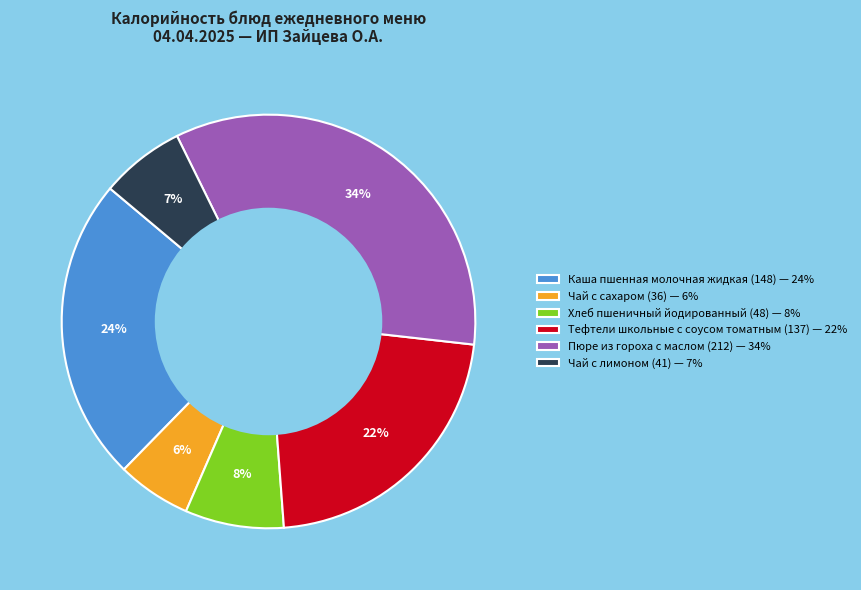

Rank the categories by value from highest to lowest.

Пюре из гороха с маслом (212), Каша пшенная молочная жидкая (148), Тефтели школьные с соусом томатным (137), Хлеб пшеничный йодированный (48), Чай с лимоном (41), Чай с сахаром (36)